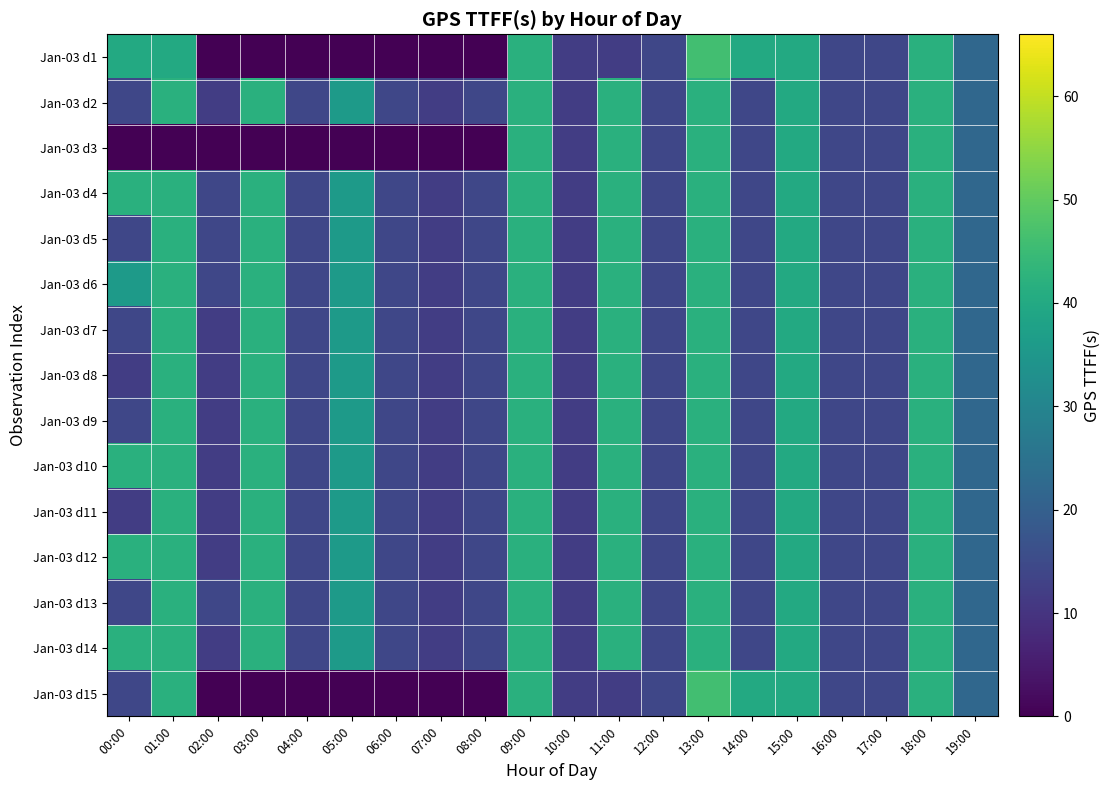

Reading right to left, what are all the values shown in this chart?

Jan-03 d1: 19:00=22	18:00=42	17:00=14	16:00=14	15:00=40	14:00=40	13:00=46	12:00=14	11:00=12	10:00=12	09:00=42	08:00=0	07:00=0	06:00=0	05:00=0	04:00=0	03:00=0	02:00=0	01:00=40	00:00=40
Jan-03 d2: 19:00=22	18:00=42	17:00=14	16:00=14	15:00=40	14:00=14	13:00=42	12:00=14	11:00=42	10:00=12	09:00=42	08:00=14	07:00=12	06:00=14	05:00=36	04:00=14	03:00=42	02:00=12	01:00=42	00:00=14
Jan-03 d3: 19:00=22	18:00=42	17:00=14	16:00=14	15:00=40	14:00=14	13:00=42	12:00=14	11:00=42	10:00=12	09:00=42	08:00=0	07:00=0	06:00=0	05:00=0	04:00=0	03:00=0	02:00=0	01:00=0	00:00=0
Jan-03 d4: 19:00=22	18:00=42	17:00=14	16:00=14	15:00=40	14:00=14	13:00=42	12:00=14	11:00=42	10:00=12	09:00=42	08:00=14	07:00=12	06:00=14	05:00=36	04:00=14	03:00=42	02:00=14	01:00=42	00:00=42
Jan-03 d5: 19:00=22	18:00=42	17:00=14	16:00=14	15:00=40	14:00=14	13:00=42	12:00=14	11:00=42	10:00=12	09:00=42	08:00=14	07:00=12	06:00=14	05:00=36	04:00=14	03:00=42	02:00=14	01:00=42	00:00=14
Jan-03 d6: 19:00=22	18:00=42	17:00=14	16:00=14	15:00=40	14:00=14	13:00=42	12:00=14	11:00=42	10:00=12	09:00=42	08:00=14	07:00=12	06:00=14	05:00=36	04:00=14	03:00=42	02:00=14	01:00=42	00:00=36
Jan-03 d7: 19:00=22	18:00=42	17:00=14	16:00=14	15:00=40	14:00=14	13:00=42	12:00=14	11:00=42	10:00=12	09:00=42	08:00=14	07:00=12	06:00=14	05:00=36	04:00=14	03:00=42	02:00=12	01:00=42	00:00=14
Jan-03 d8: 19:00=22	18:00=42	17:00=14	16:00=14	15:00=40	14:00=14	13:00=42	12:00=14	11:00=42	10:00=12	09:00=42	08:00=14	07:00=12	06:00=14	05:00=36	04:00=14	03:00=42	02:00=12	01:00=42	00:00=12
Jan-03 d9: 19:00=22	18:00=42	17:00=14	16:00=14	15:00=40	14:00=14	13:00=42	12:00=14	11:00=42	10:00=12	09:00=42	08:00=14	07:00=12	06:00=14	05:00=36	04:00=14	03:00=42	02:00=12	01:00=42	00:00=14
Jan-03 d10: 19:00=22	18:00=42	17:00=14	16:00=14	15:00=40	14:00=14	13:00=42	12:00=14	11:00=42	10:00=12	09:00=42	08:00=14	07:00=12	06:00=14	05:00=36	04:00=14	03:00=42	02:00=12	01:00=42	00:00=42
Jan-03 d11: 19:00=22	18:00=42	17:00=14	16:00=14	15:00=40	14:00=14	13:00=42	12:00=14	11:00=42	10:00=12	09:00=42	08:00=14	07:00=12	06:00=14	05:00=36	04:00=14	03:00=42	02:00=12	01:00=42	00:00=12
Jan-03 d12: 19:00=22	18:00=42	17:00=14	16:00=14	15:00=40	14:00=14	13:00=42	12:00=14	11:00=42	10:00=12	09:00=42	08:00=14	07:00=12	06:00=14	05:00=36	04:00=14	03:00=42	02:00=12	01:00=42	00:00=42
Jan-03 d13: 19:00=22	18:00=42	17:00=14	16:00=14	15:00=40	14:00=14	13:00=42	12:00=14	11:00=42	10:00=12	09:00=42	08:00=14	07:00=12	06:00=14	05:00=36	04:00=14	03:00=42	02:00=14	01:00=42	00:00=14
Jan-03 d14: 19:00=22	18:00=42	17:00=14	16:00=14	15:00=40	14:00=14	13:00=42	12:00=14	11:00=42	10:00=12	09:00=42	08:00=14	07:00=12	06:00=14	05:00=36	04:00=14	03:00=42	02:00=12	01:00=42	00:00=42
Jan-03 d15: 19:00=22	18:00=42	17:00=14	16:00=14	15:00=40	14:00=40	13:00=46	12:00=14	11:00=12	10:00=12	09:00=42	08:00=0	07:00=0	06:00=0	05:00=0	04:00=0	03:00=0	02:00=0	01:00=42	00:00=14